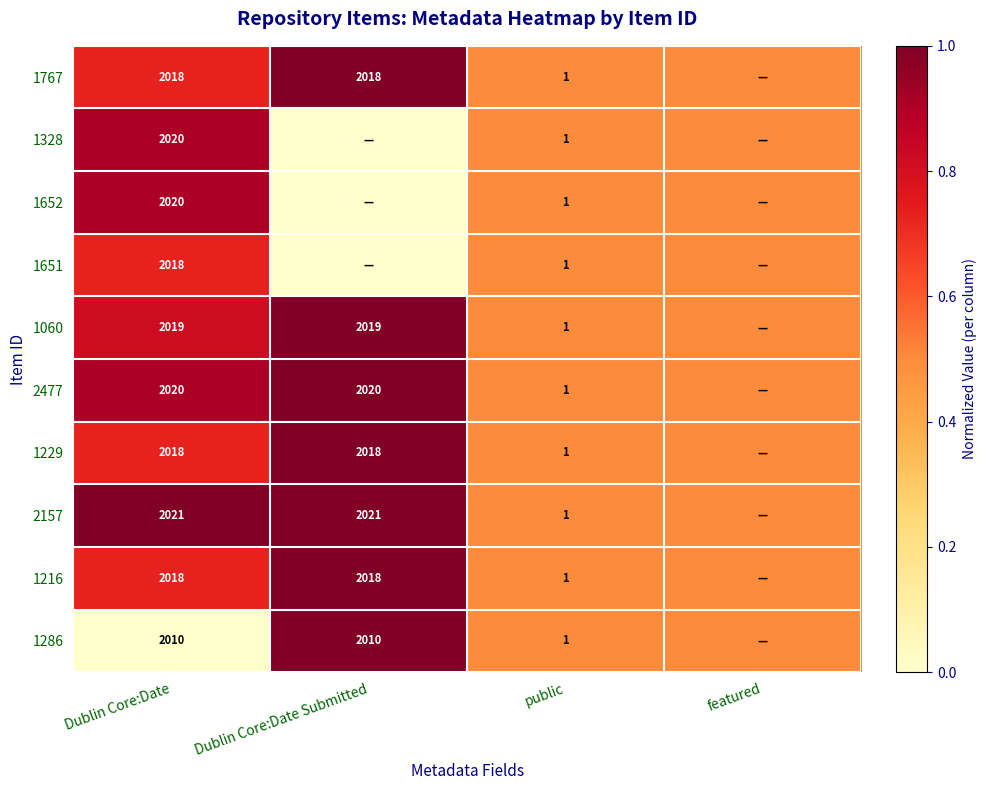

The 1229 series shows 1.0 at public. True or false?

True